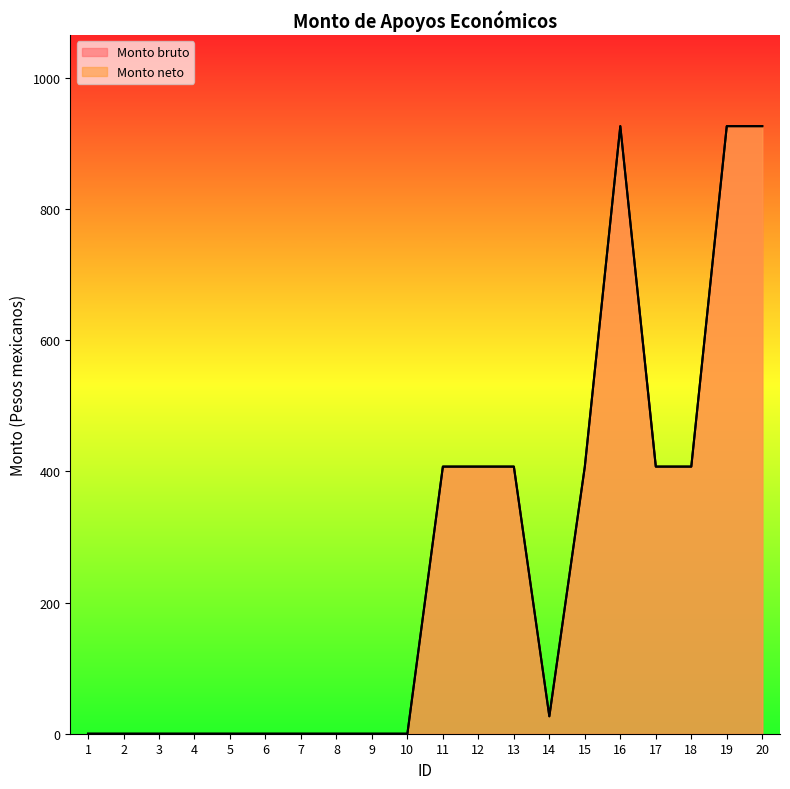

Reading right to left, list all the values displayed in this chart.

Monto bruto: 20=926.6	19=926.6	18=407.4	17=407.4	16=926.6	15=407.4	14=26.6	13=407.4	12=407.4	11=407.4	10=0.0	9=0.0	8=0.0	7=0.0	6=0.0	5=0.0	4=0.0	3=0.0	2=0.0	1=0.0
Monto neto: 20=926.6	19=926.6	18=407.4	17=407.4	16=926.6	15=407.4	14=26.6	13=407.4	12=407.4	11=407.4	10=0.0	9=0.0	8=0.0	7=0.0	6=0.0	5=0.0	4=0.0	3=0.0	2=0.0	1=0.0